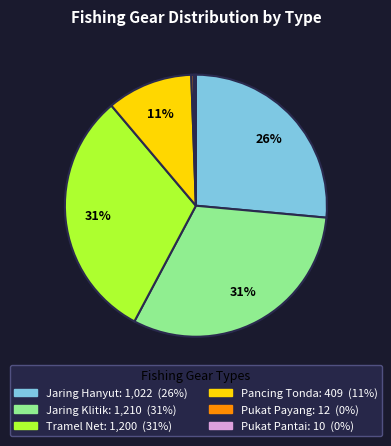

To the nearest percent, what is the average slice percentage?

17%